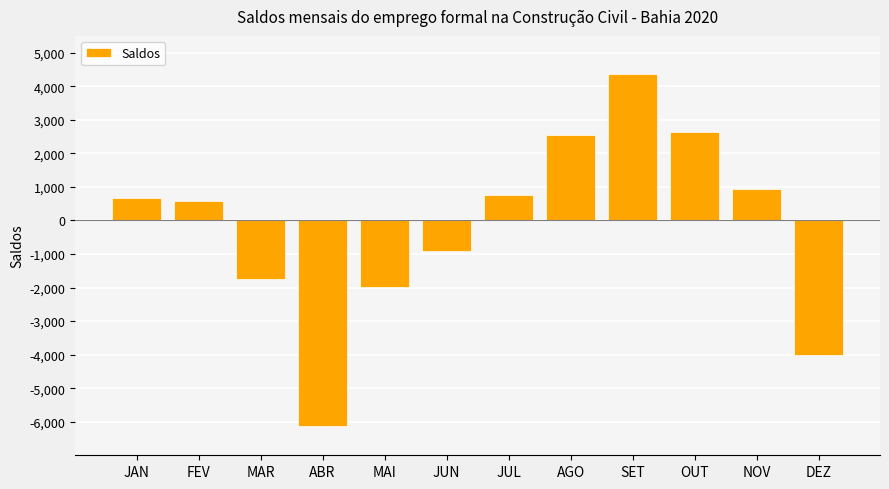

What is the ratio of the value at NOV to the value at FEV?

1.7